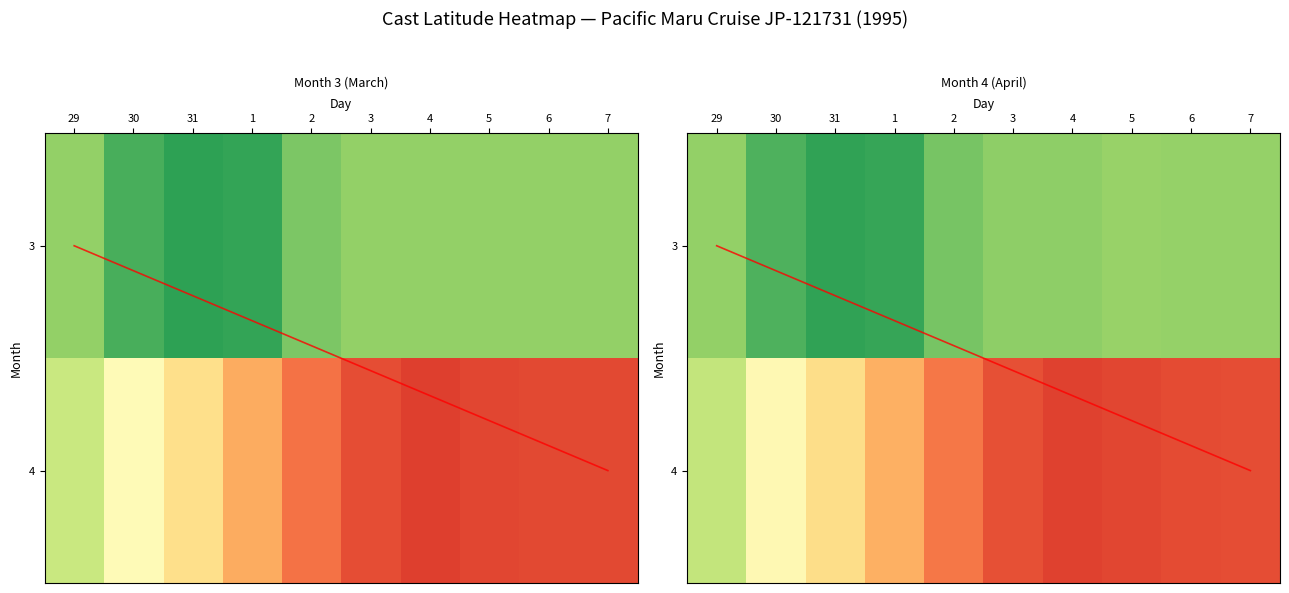

Read the 3 value at 4.

-33.5